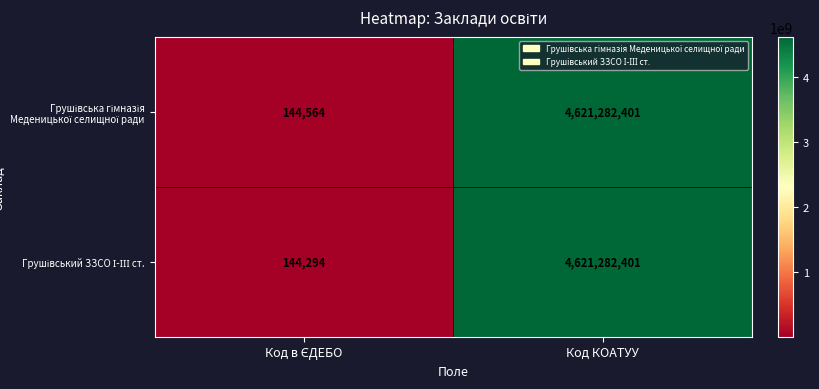

Count the number of data series in this chart.

2